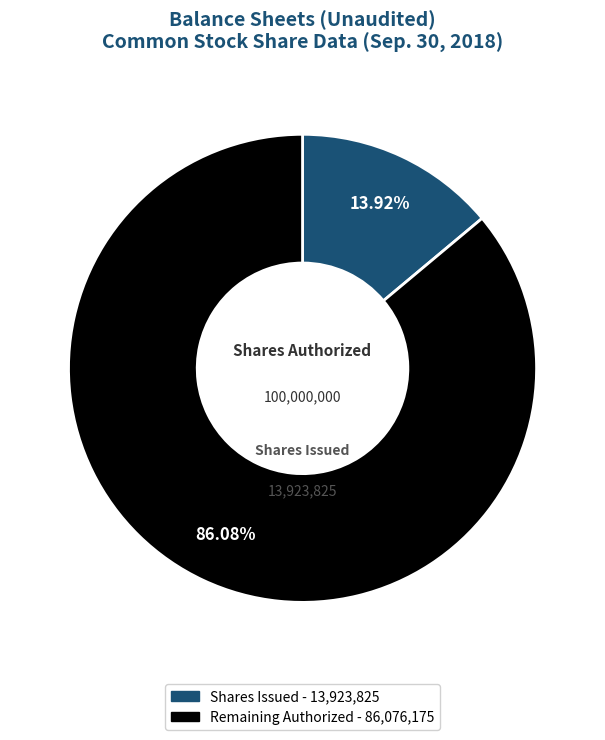

How many slices are in this pie chart?

2